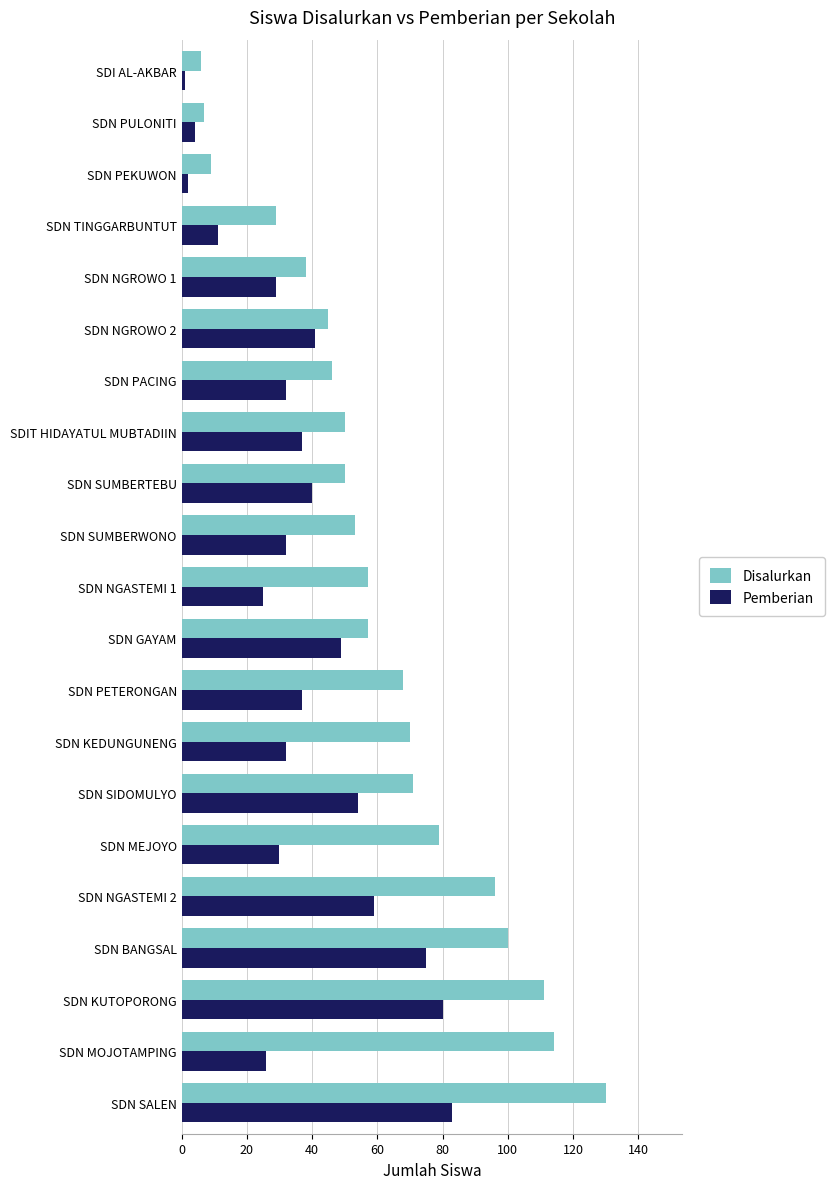

Which series has the largest total across all categories?

Disalurkan